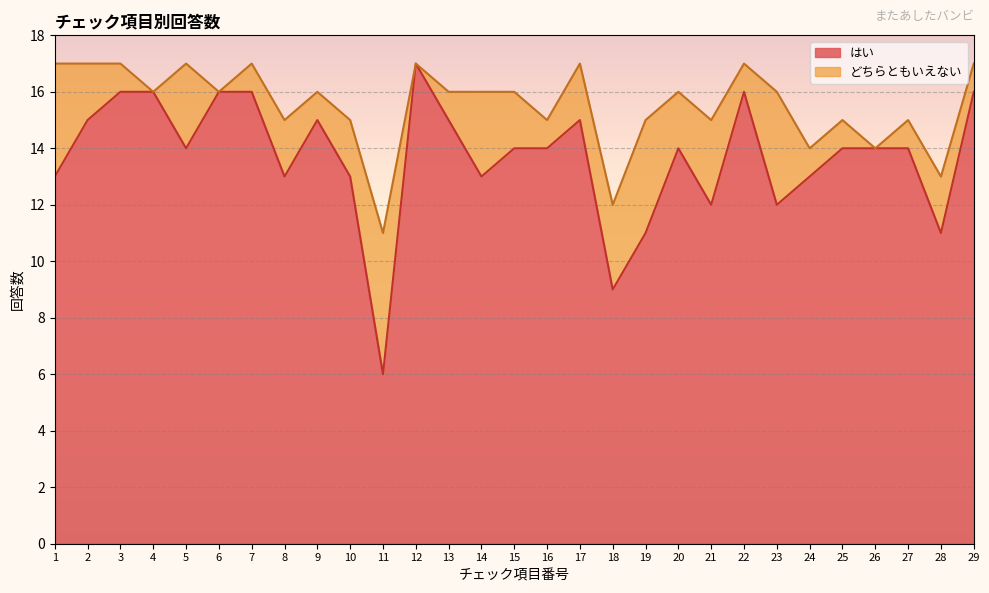

List the labels in order of value, largest first.

12, 3, 4, 6, 7, 22, 29, 2, 9, 13, 17, 5, 15, 16, 20, 25, 26, 27, 1, 8, 10, 14, 24, 21, 23, 19, 28, 18, 11